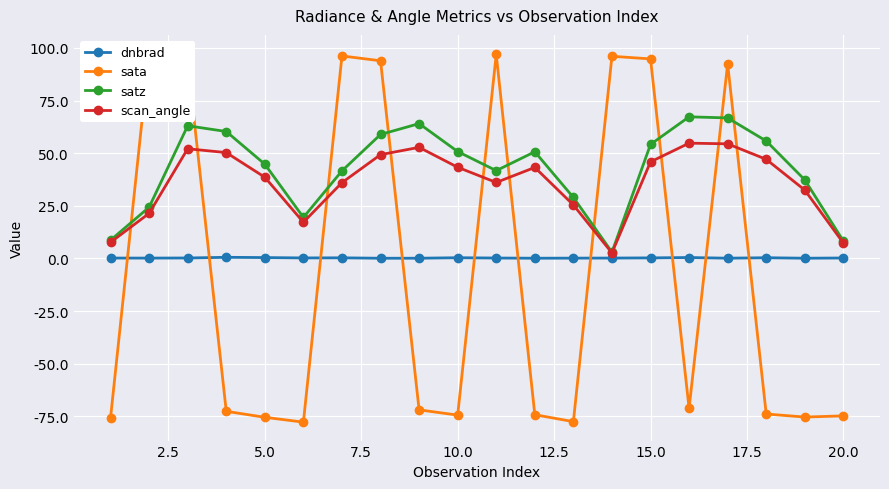

What is the difference between the maximum and second lowest values in the satz series?

59.0